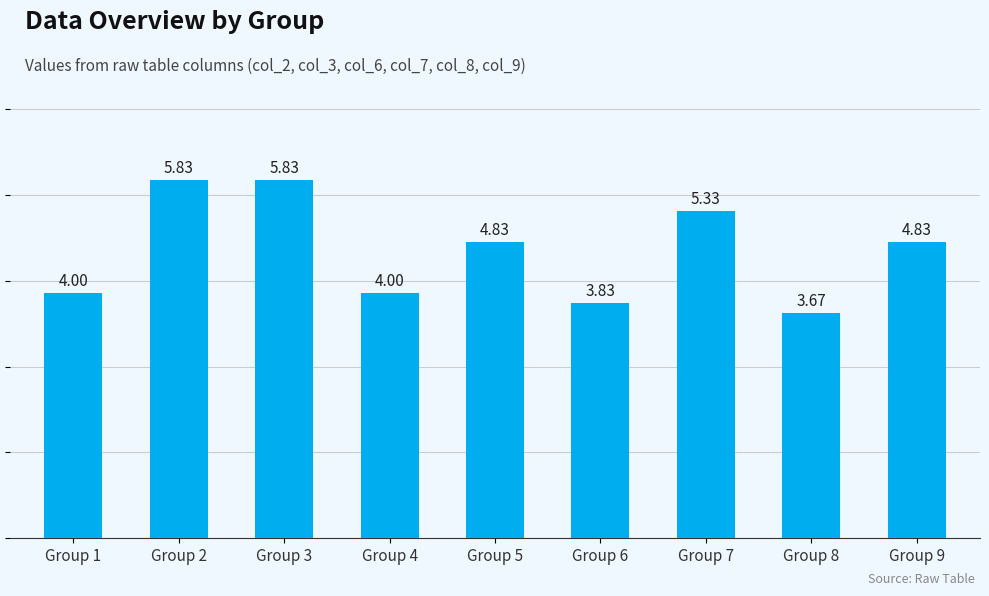

How many categories are shown in the chart?

9